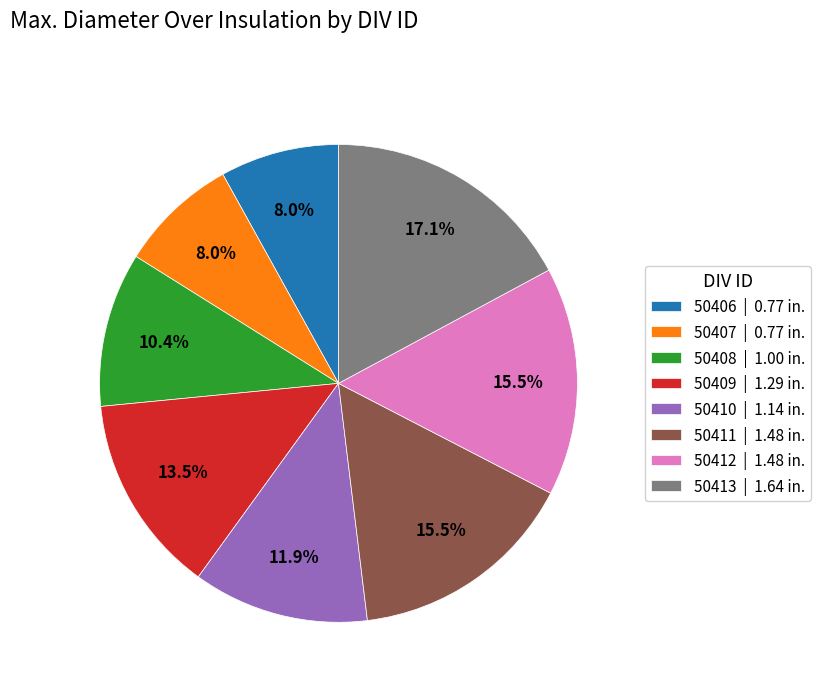

Is 50407 | 0.77 in. the majority of the pie?

No